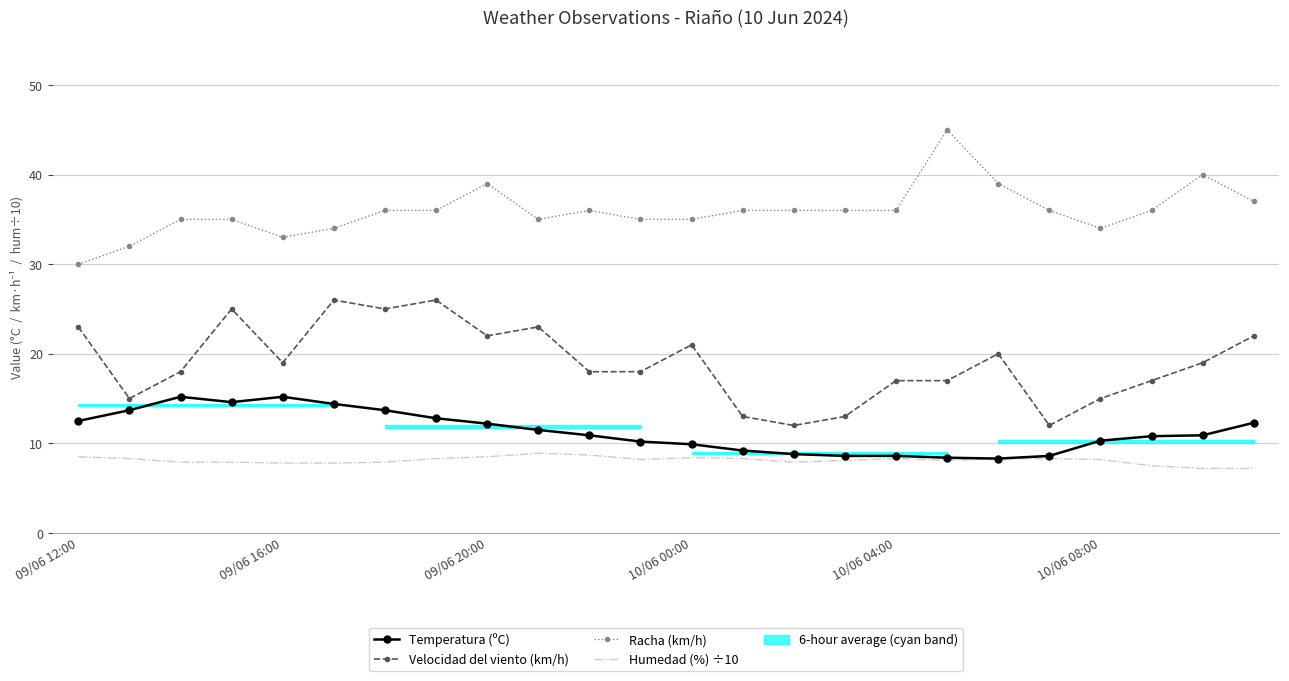

What is the difference between the Temperatura (ºC) values at 9 and 19?

2.9